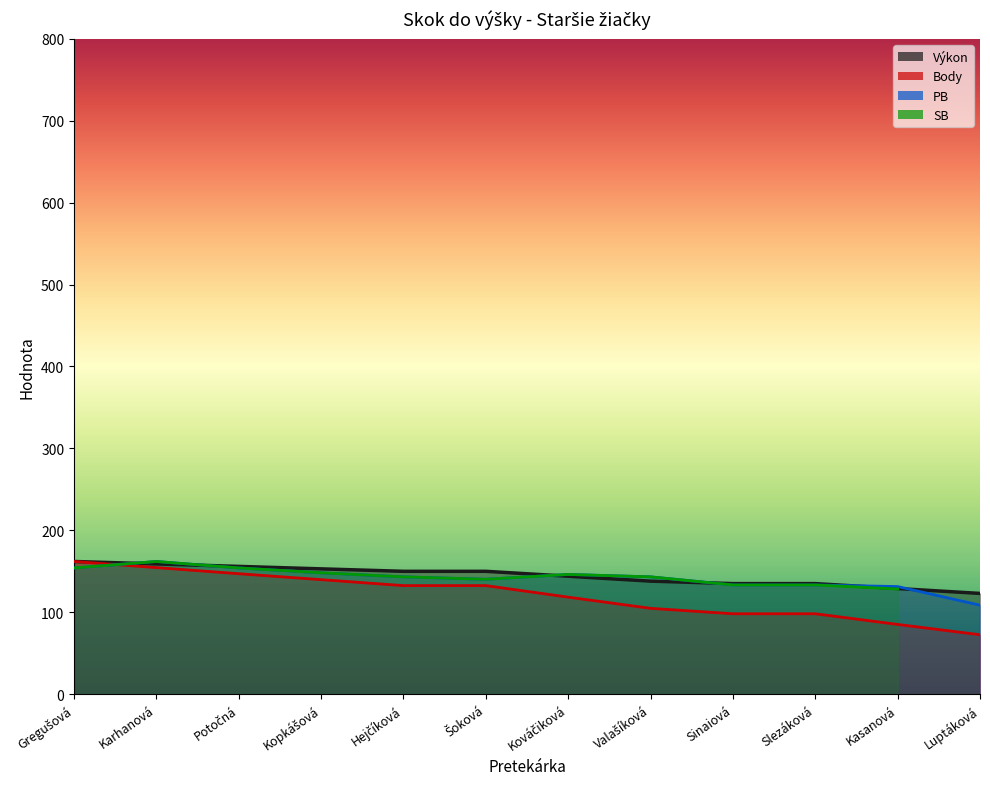

What value does the Body series have at Karhanová?

154.5